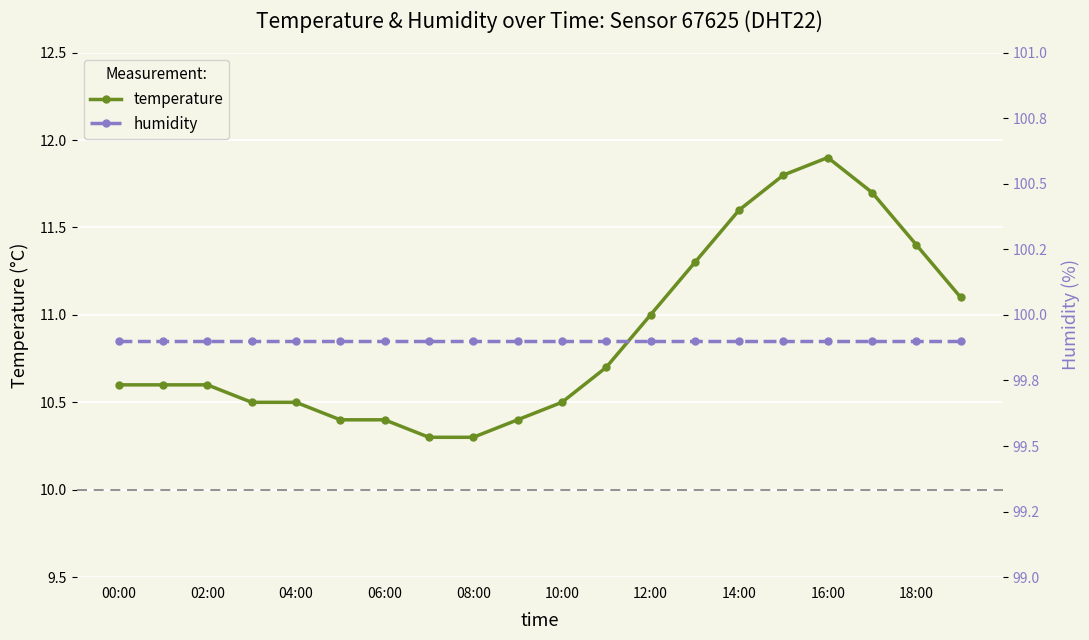

True or false: temperature has a value of 17.7 at 14:00.

False